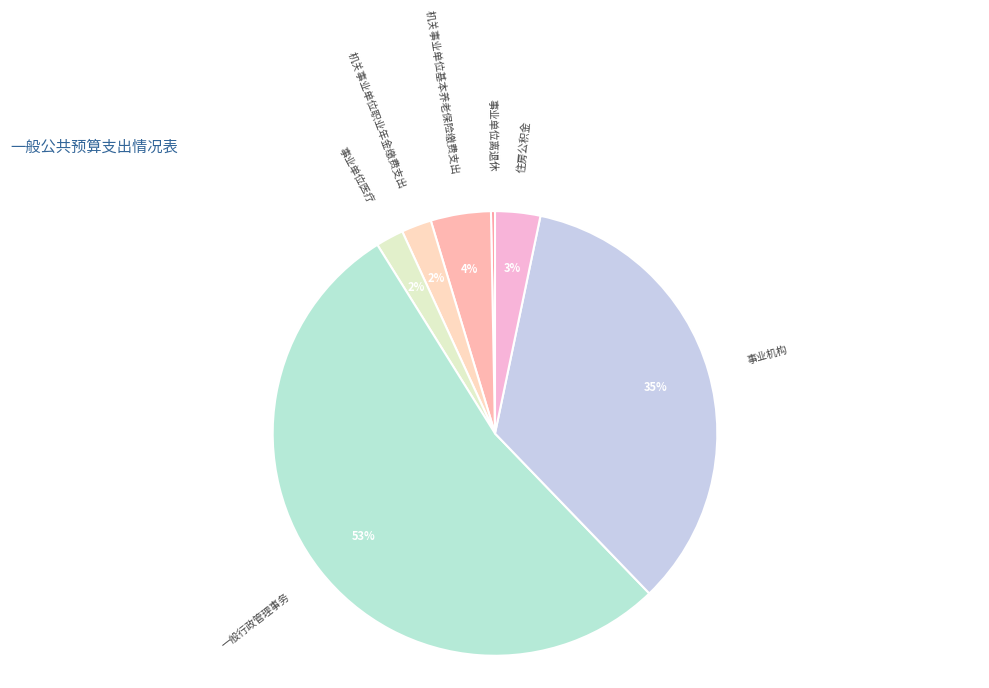

How many slices are in this pie chart?

7